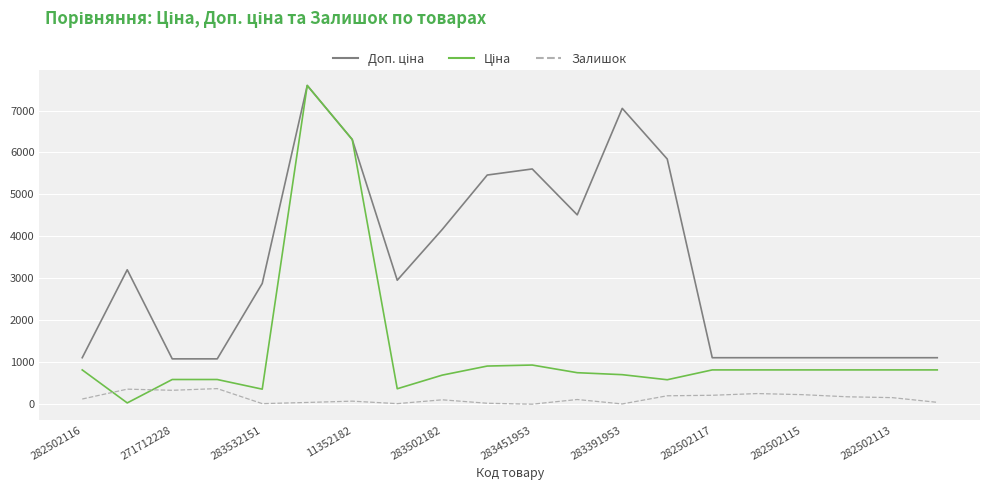

Which series has the largest total across all categories?

Доп. ціна